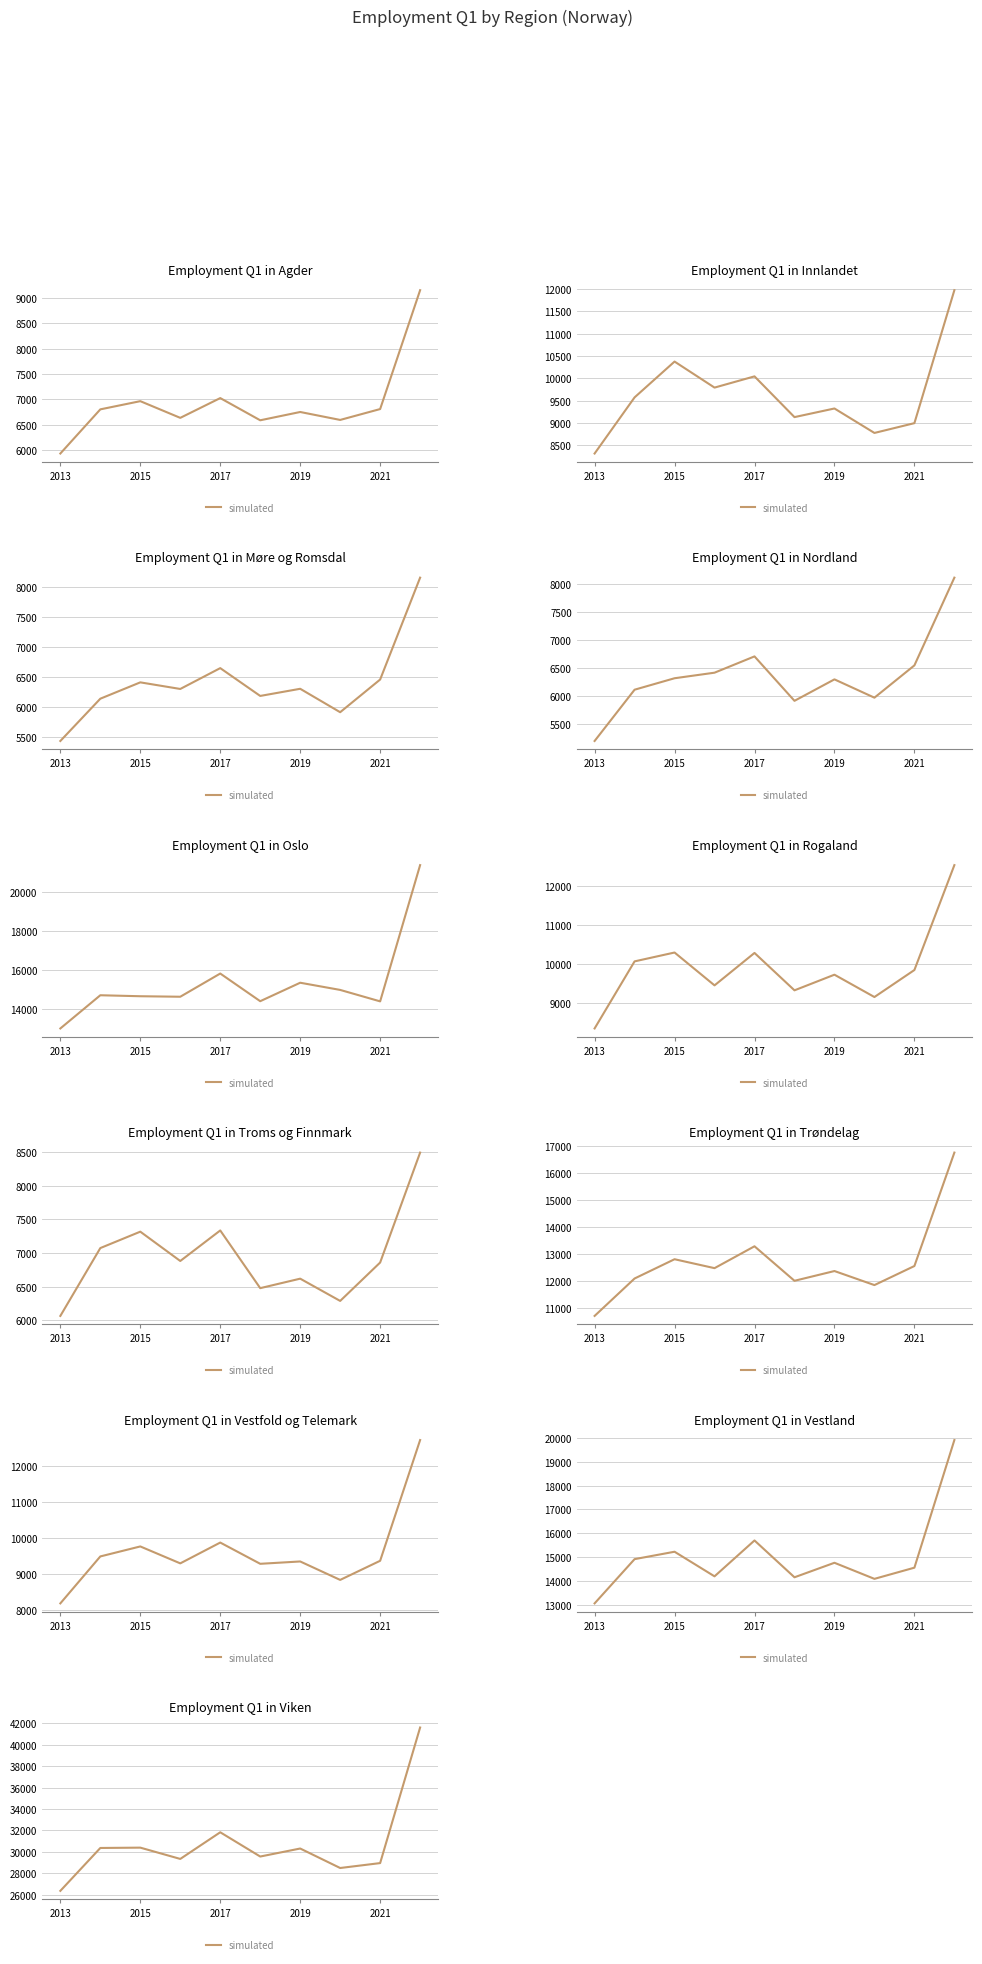

True or false: there are more than 1 points higher than both neighbors.

True